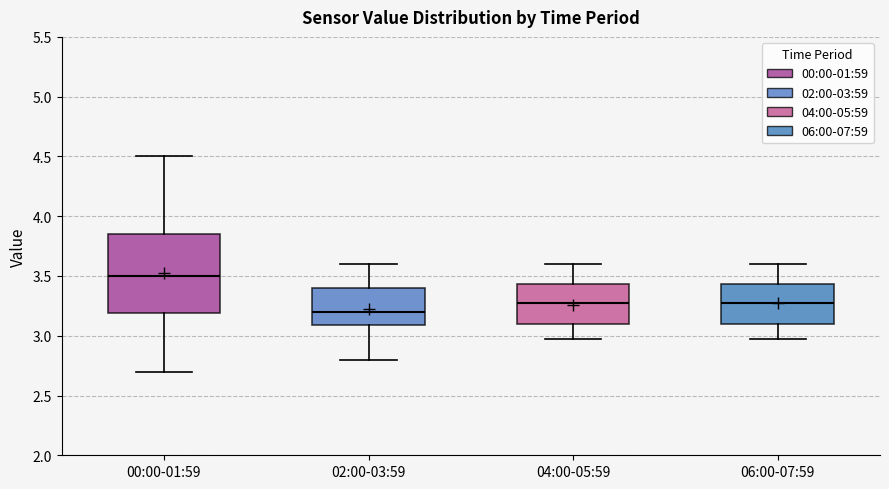

Which box is the tallest, from its lower edge to its upper edge?

00:00-01:59